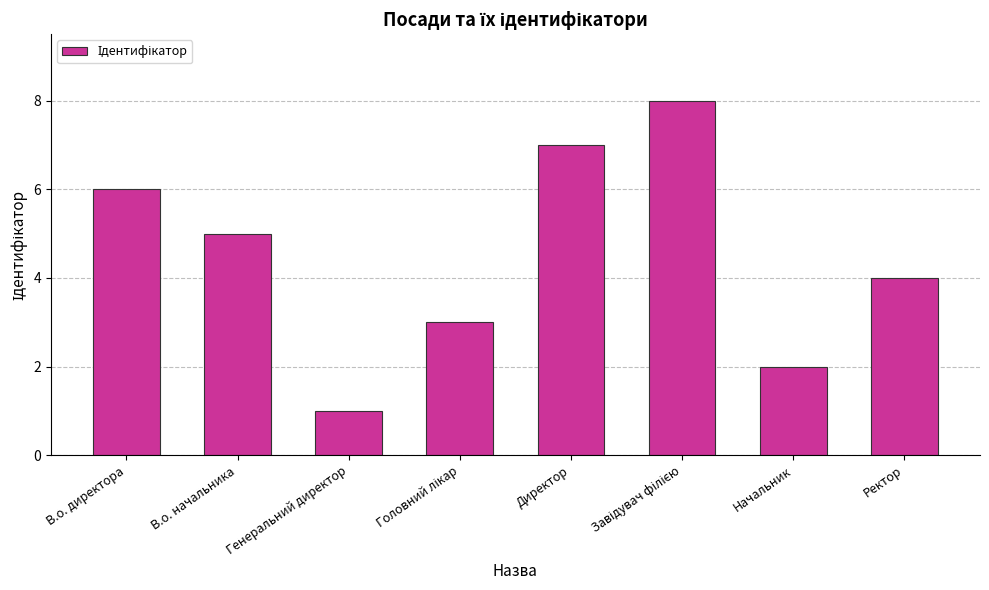

What is the greatest value displayed?

8